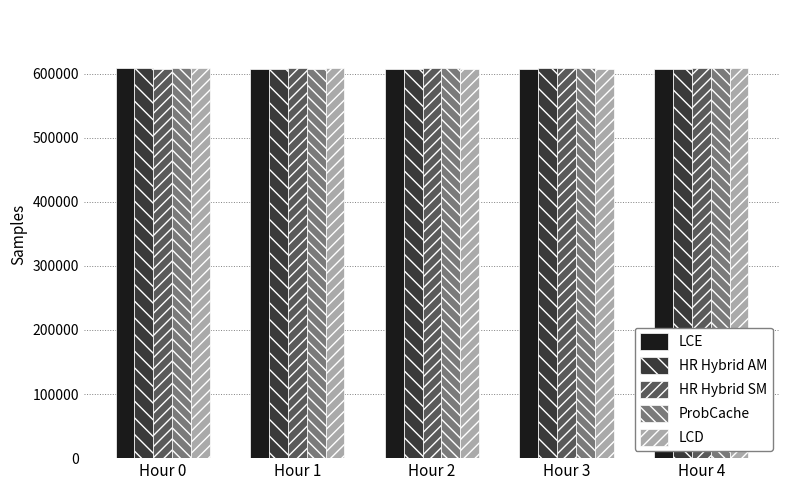

What is the spread (max minus min) of values at Hour 3?

303